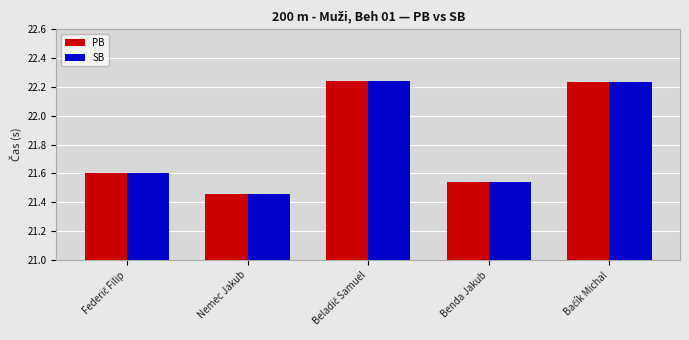

Are the bars grouped side by side (vs. stacked)?

Yes